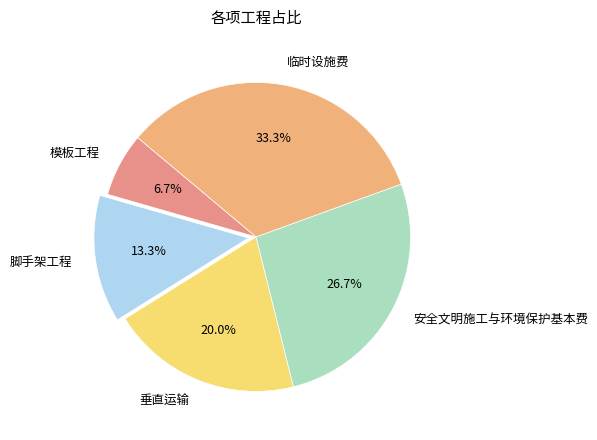

Count the number of slices in the pie.

5